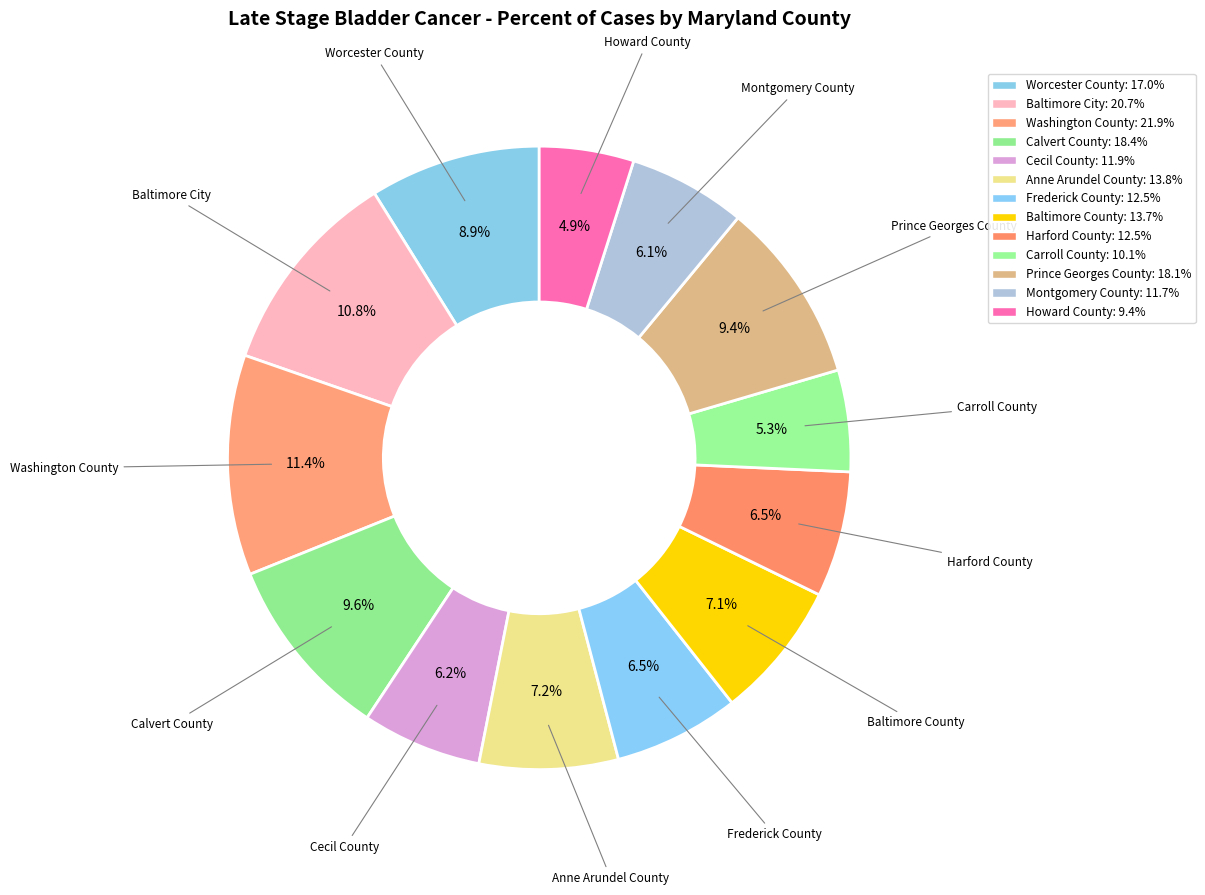

Is there a majority slice in this chart?

No